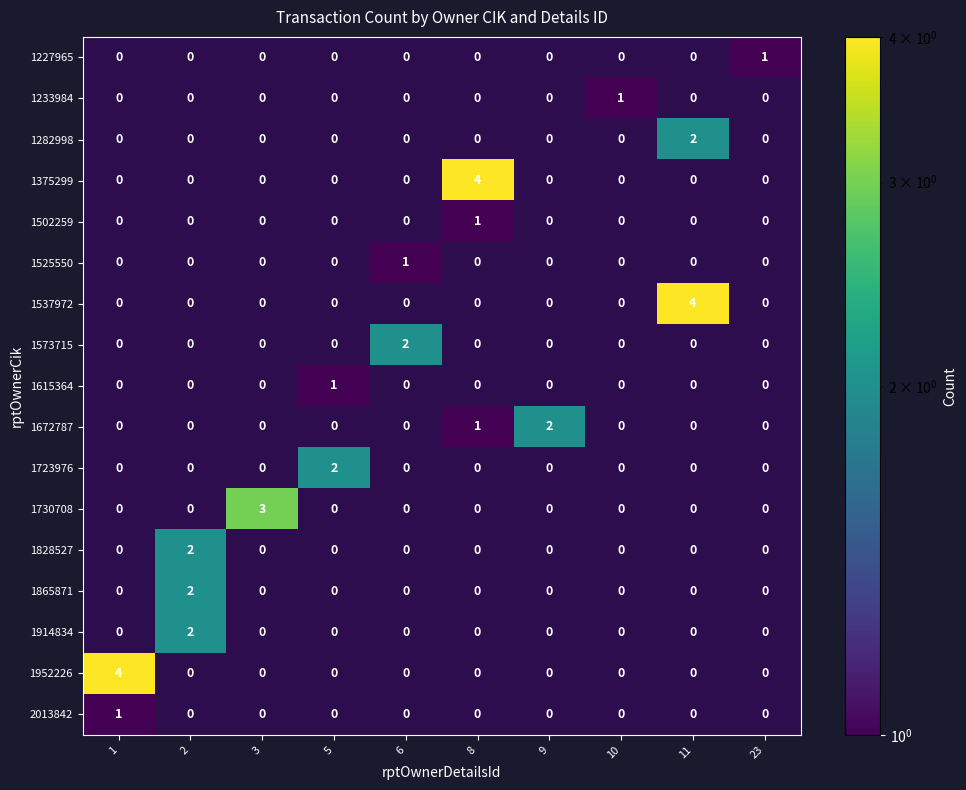

The value of 1952226 at 8 is 0. True or false?

True